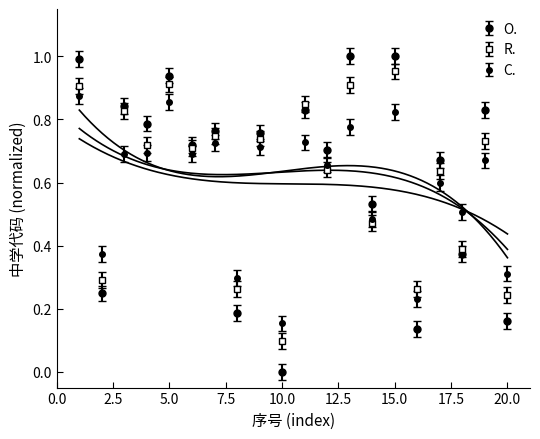

Where is the data nearest to the value 0?

10